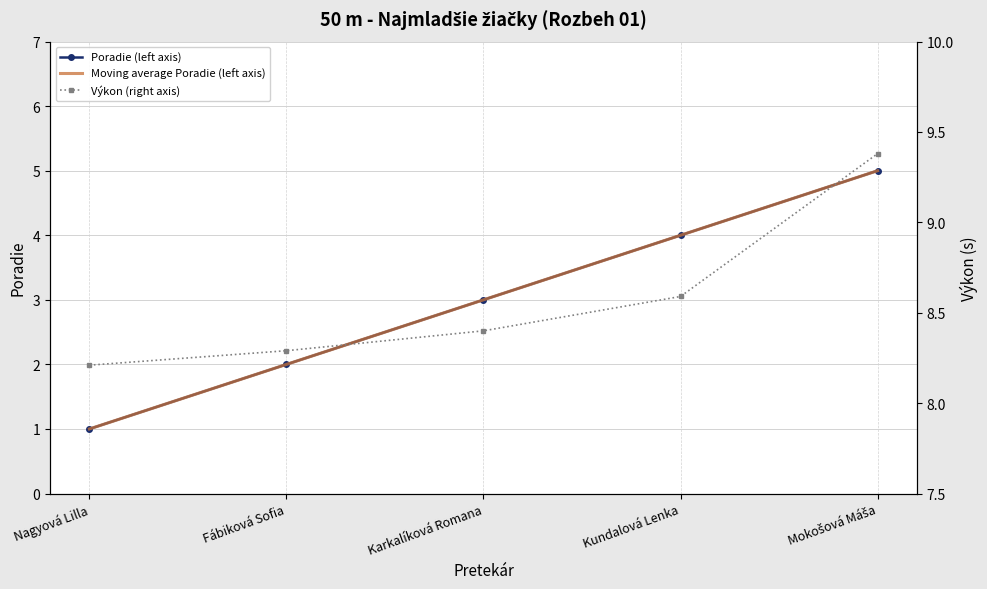

What is the difference between the Moving average Poradie (left axis) values at Fábiková Sofia and Mokošová Máša?

3.0